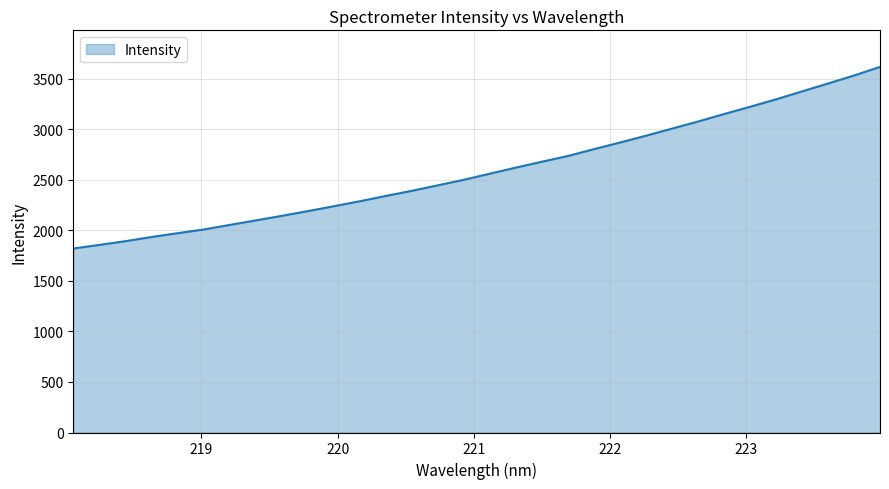

What is the difference between the maximum and minimum values?

1797.4